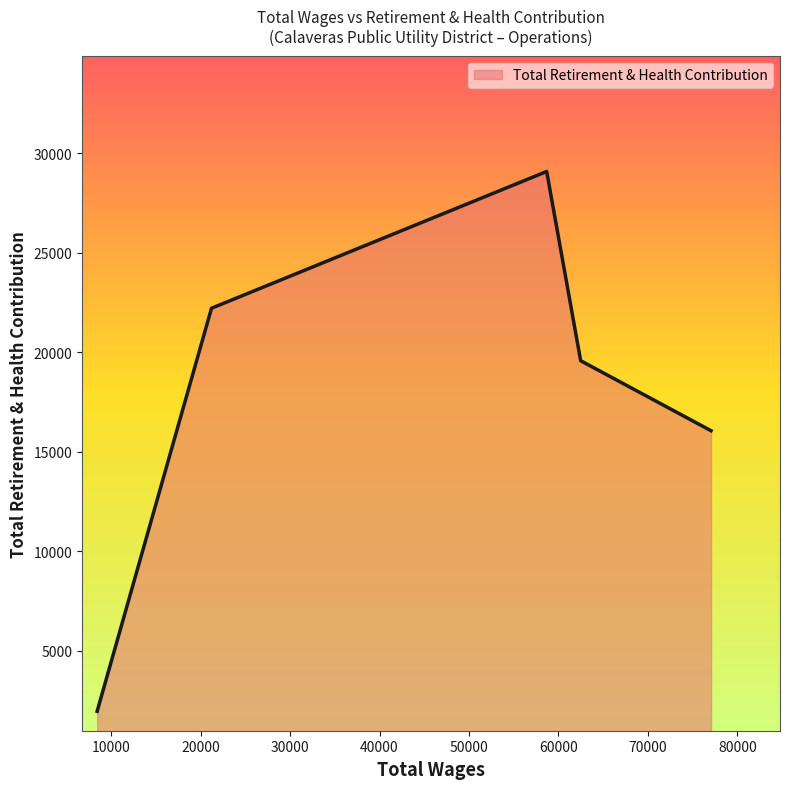

What is the maximum value shown in the chart?

29078